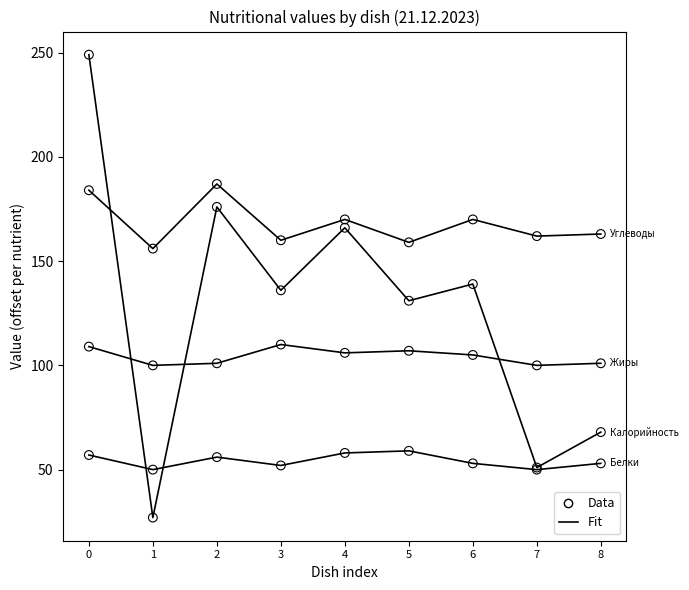

What is the change in value from 4 to 8?

-98